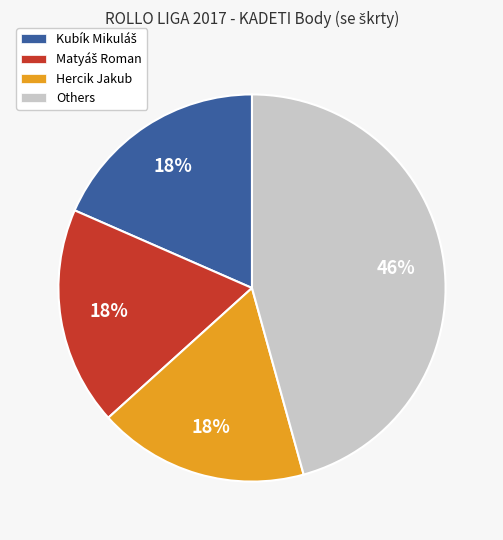

What is the largest slice in the pie chart?

Others